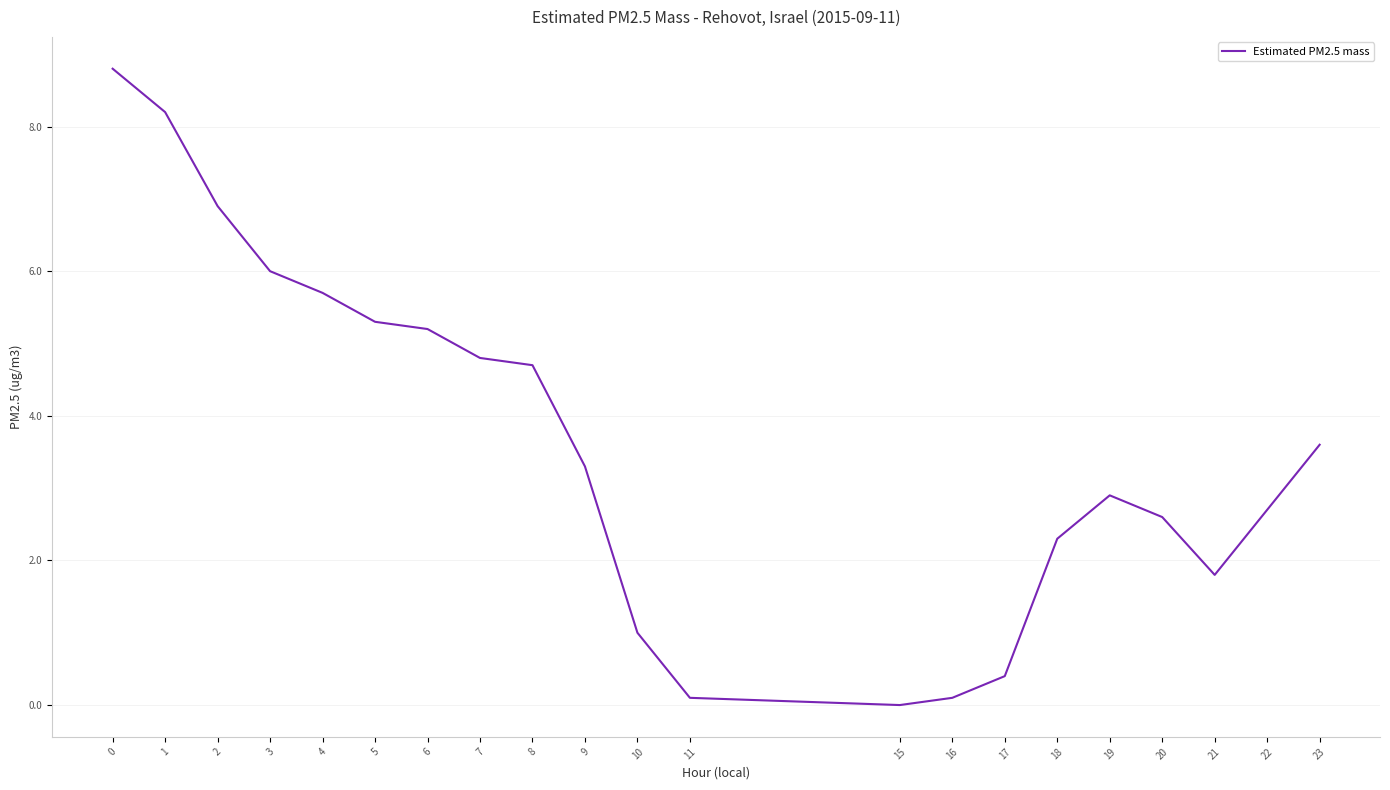

What is the difference between the values at 6 and 4?

0.5